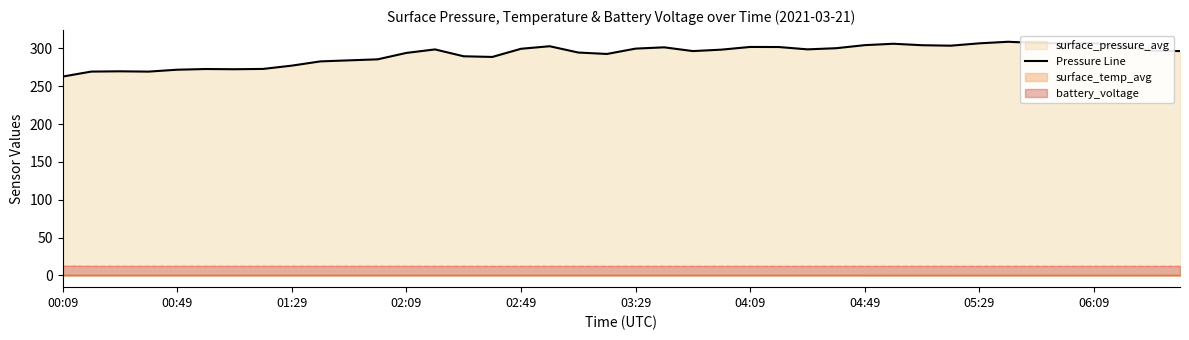

True or false: Pressure Line has a value of 262.7 at 00:09.

True